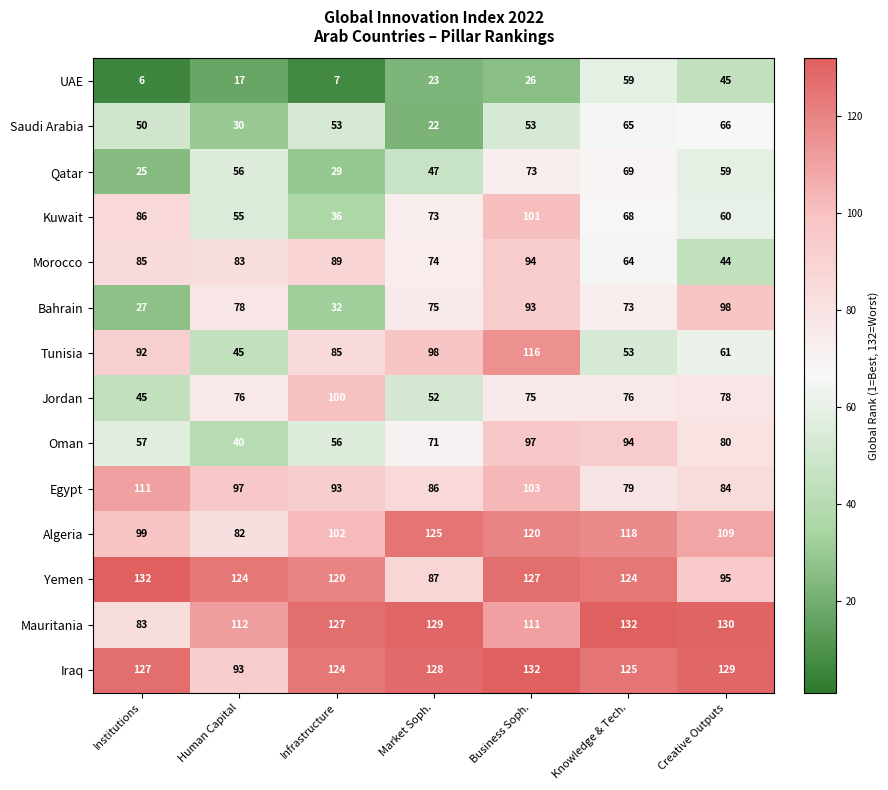

True or false: Qatar has a value of 56 at Human Capital.

True